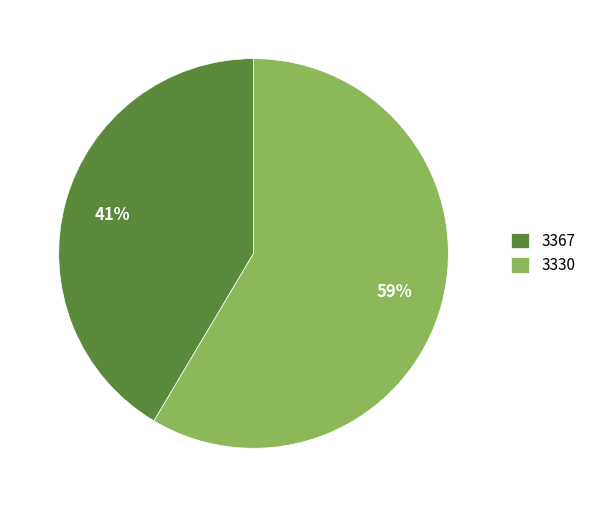

Does 3330 represent more than half of the total?

Yes